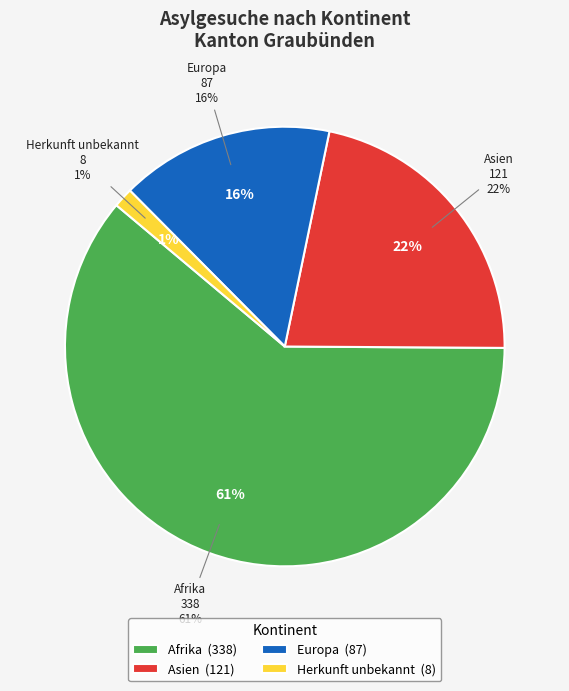

What percentage is the Afrika slice, to the nearest percent?

61%